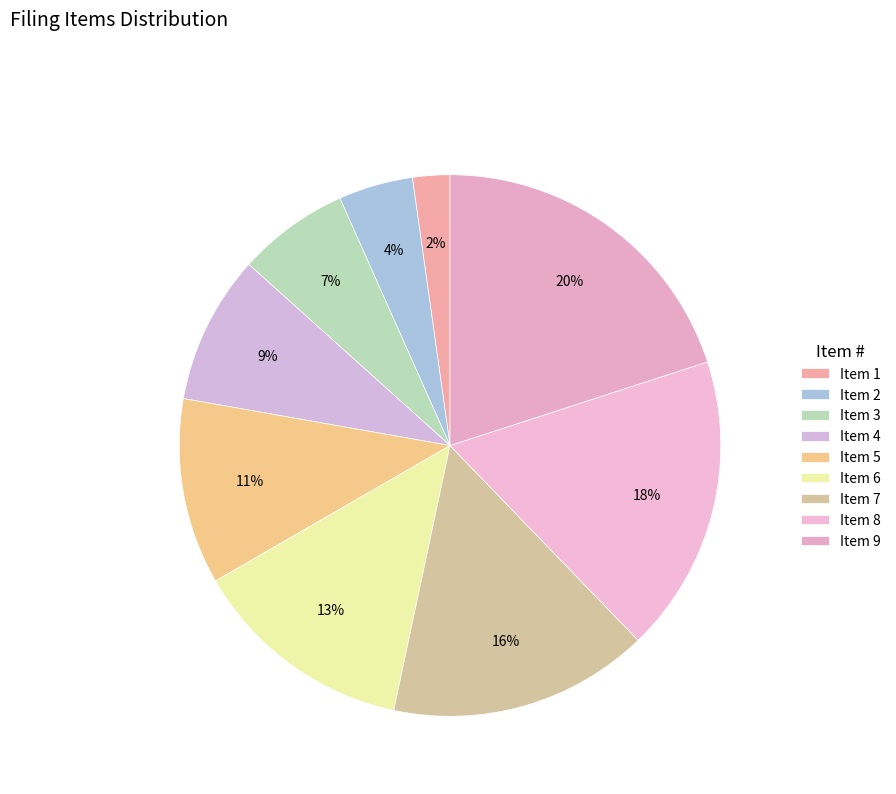

Count the number of slices in the pie.

9